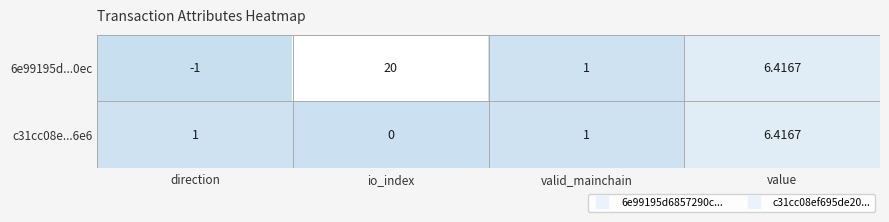

Is the value of c31cc08e...6e6 at direction greater than the value of 6e99195d...0ec at direction?

Yes